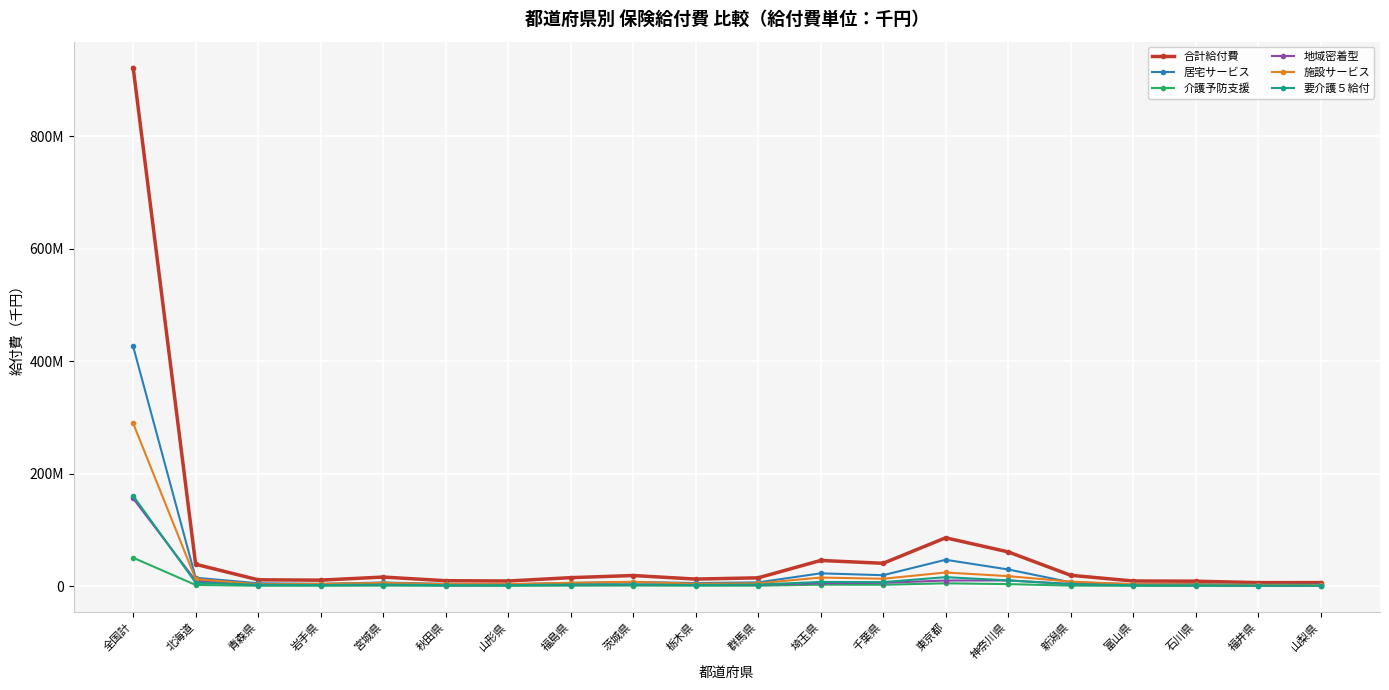

What is the smallest value displayed?

280349.9